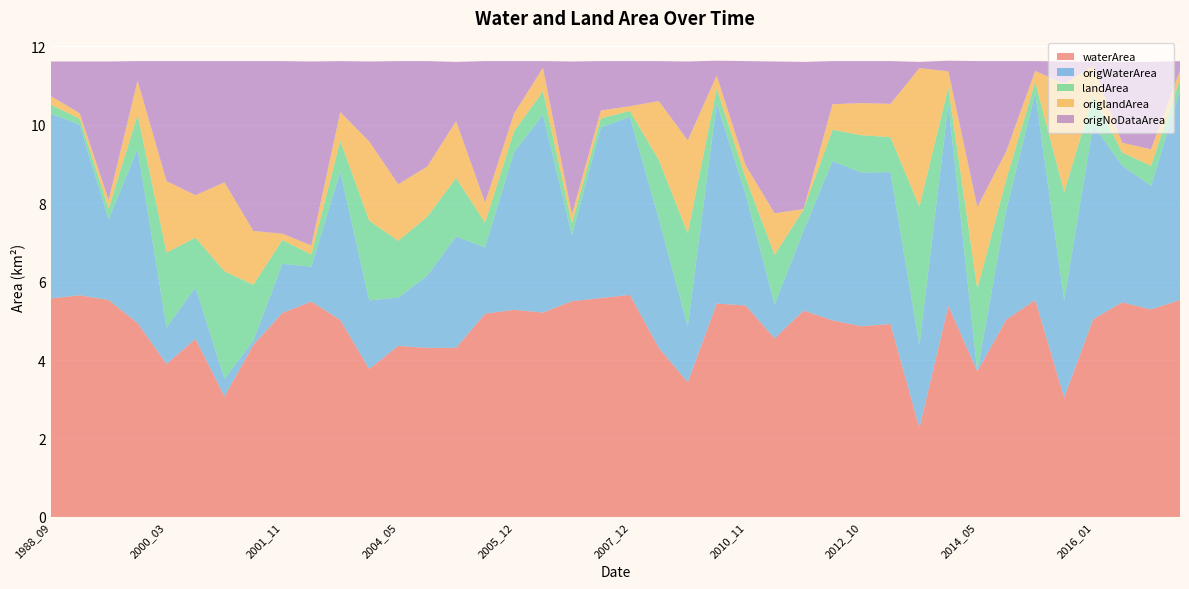

Reading left to right, what are all the values shown in this chart?

waterArea: 5.6	5.7	5.5	4.9	3.9	4.5	3.1	4.4	5.2	5.5	5.0	3.8	4.4	4.3	4.3	5.2	5.3	5.2	5.5	5.6	5.7	4.3	3.4	5.4	5.4	4.5	5.3	5.0	4.9	4.9	2.3	5.4	3.7	5.0	5.5	3.0	5.0	5.5	5.3	5.5
origWaterArea: 4.7	4.3	2.1	4.4	0.9	1.3	0.5	0.1	1.2	0.9	3.8	1.8	1.2	1.8	2.8	1.7	4.0	5.0	1.7	4.3	4.5	3.3	1.4	5.1	2.8	0.9	2.0	4.1	3.9	3.9	2.1	5.1	0.0	2.8	5.3	2.5	5.0	3.5	3.1	5.3
landArea: 0.2	0.1	0.3	0.9	1.9	1.3	2.7	1.4	0.6	0.3	0.8	2.0	1.4	1.5	1.5	0.6	0.5	0.6	0.3	0.2	0.1	1.5	2.4	0.4	0.4	1.3	0.5	0.8	0.9	0.9	3.5	0.4	2.1	0.8	0.3	2.8	0.8	0.3	0.5	0.3
origlandArea: 0.2	0.1	0.2	0.9	1.8	1.1	2.3	1.4	0.2	0.2	0.7	2.0	1.4	1.3	1.4	0.5	0.5	0.6	0.2	0.2	0.1	1.5	2.4	0.3	0.3	1.1	0.0	0.7	0.8	0.8	3.5	0.4	2.1	0.7	0.3	2.8	0.8	0.2	0.4	0.2
origNoDataArea: 0.9	1.3	3.5	0.5	3.1	3.4	3.1	4.3	4.4	4.7	1.3	2.0	3.1	2.7	1.5	3.6	1.3	0.2	3.9	1.3	1.1	1.0	2.0	0.4	2.7	3.9	3.8	1.1	1.1	1.1	0.2	0.3	3.7	2.3	0.2	0.6	0.1	2.1	2.2	0.2